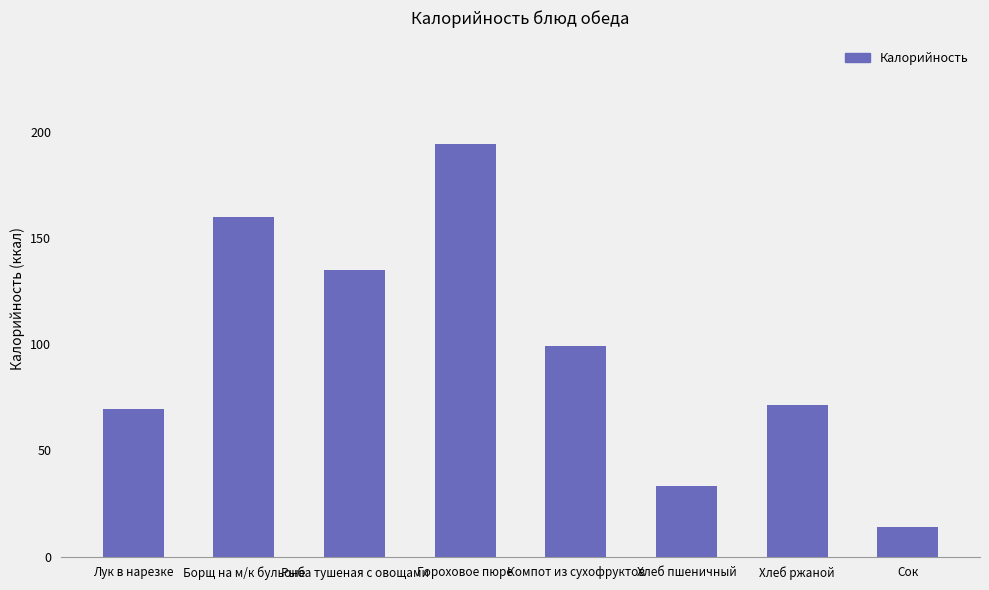

What is the label of the 4th bar from the right?

Компот из сухофруктов